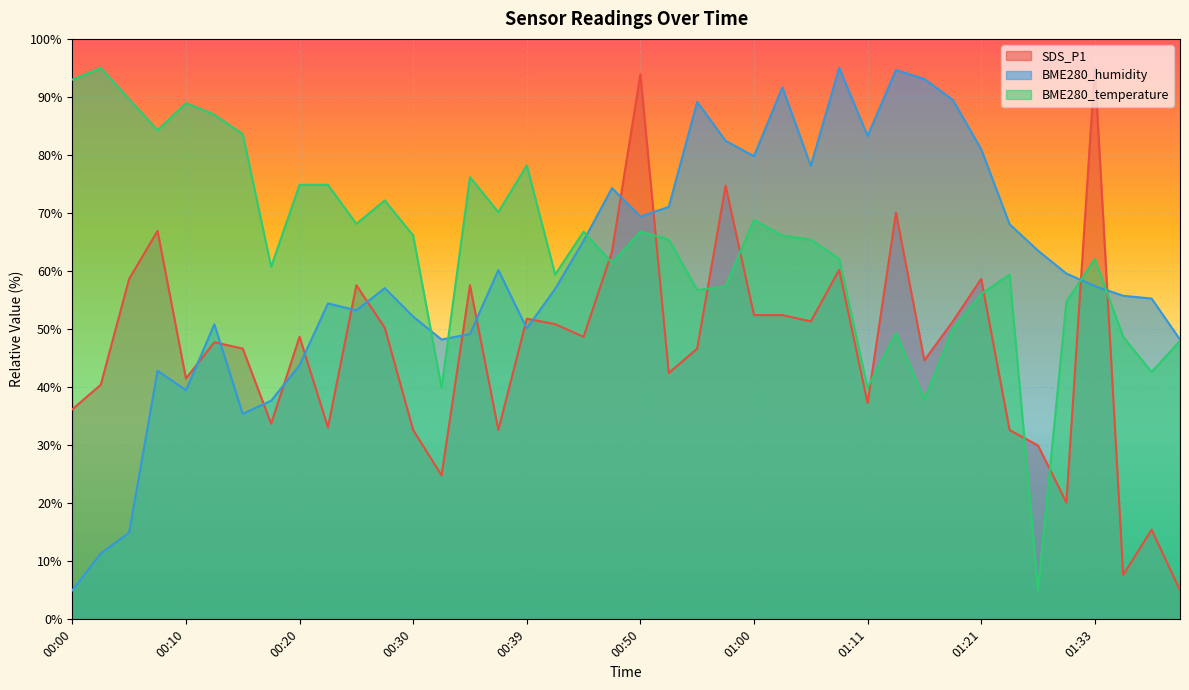

How many data points in BME280_temperature are above 65?

21